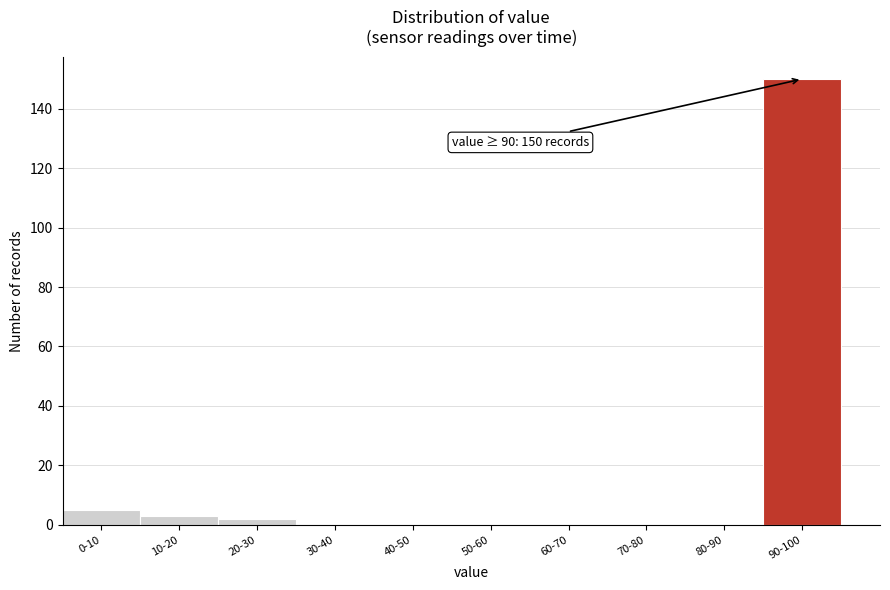

Reading left to right, transcribe all the data shown in this chart.

0-10=5	10-20=3	20-30=2	30-40=0	40-50=0	50-60=0	60-70=0	70-80=0	80-90=0	90-100=150